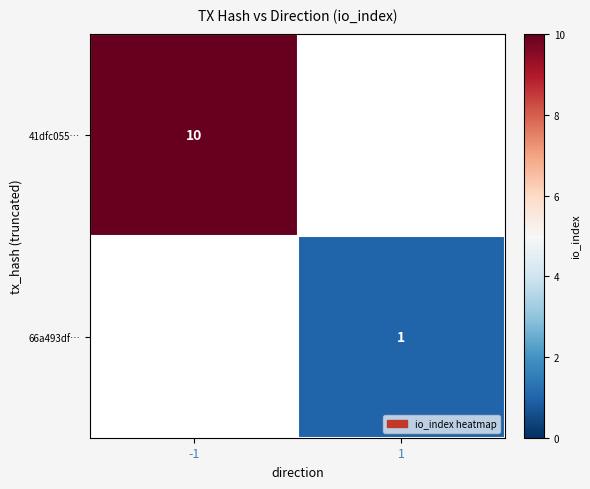

Is it true that 41dfc055… equals 10 at -1?

True